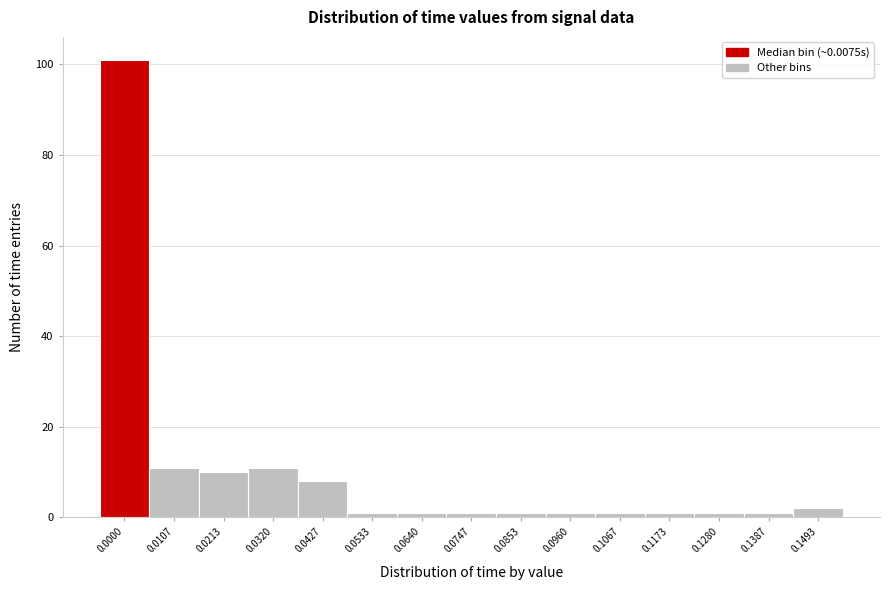

Reading right to left, list all the values displayed in this chart.

0.1493=2	0.1387=1	0.1280=1	0.1173=1	0.1067=1	0.0960=1	0.0853=1	0.0747=1	0.0640=1	0.0533=1	0.0427=8	0.0320=11	0.0213=10	0.0107=11	0.0000=101